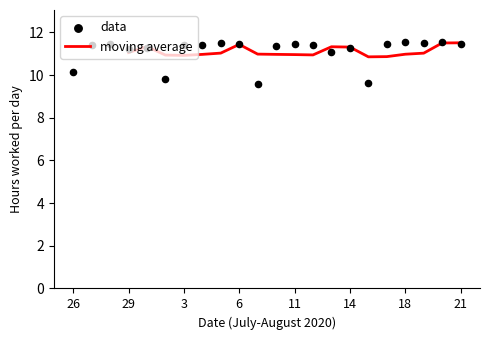

What is the change in value from 11 to 16?

-1.8